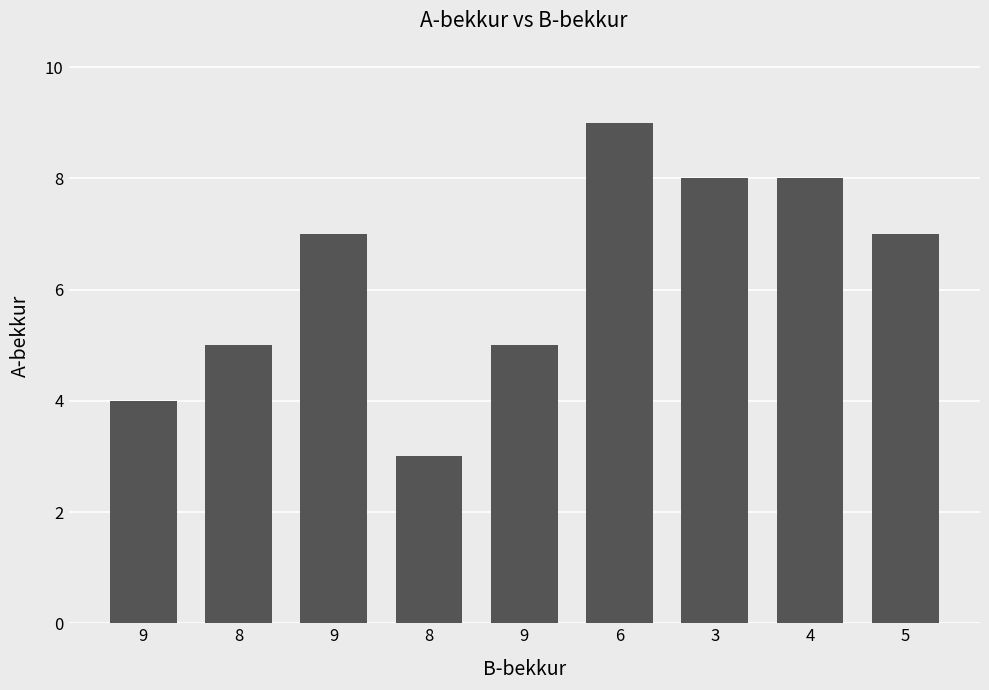

Which category has the highest value across all series?

6